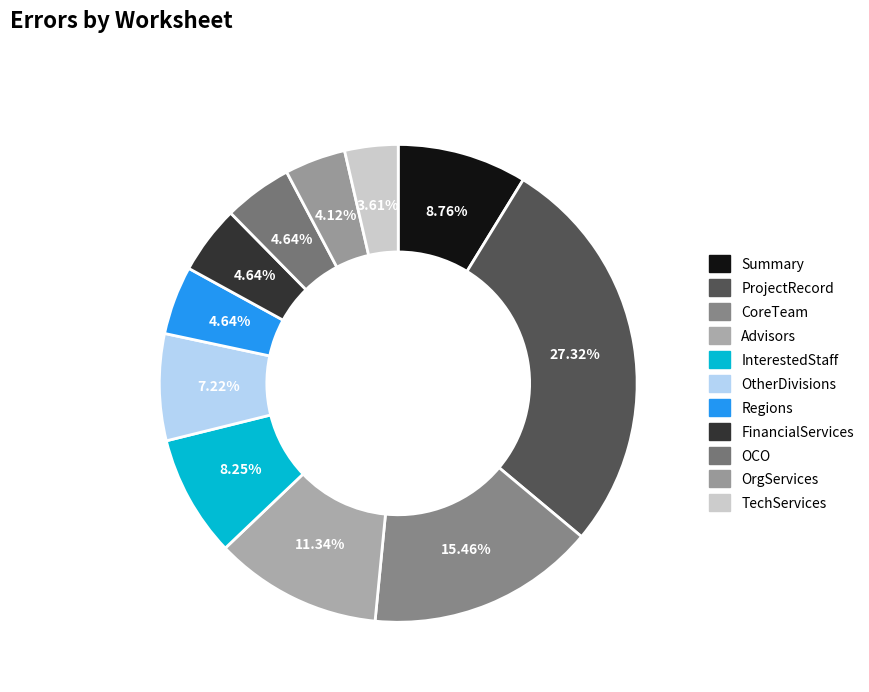

Is there any slice that represents more than half of the pie?

No